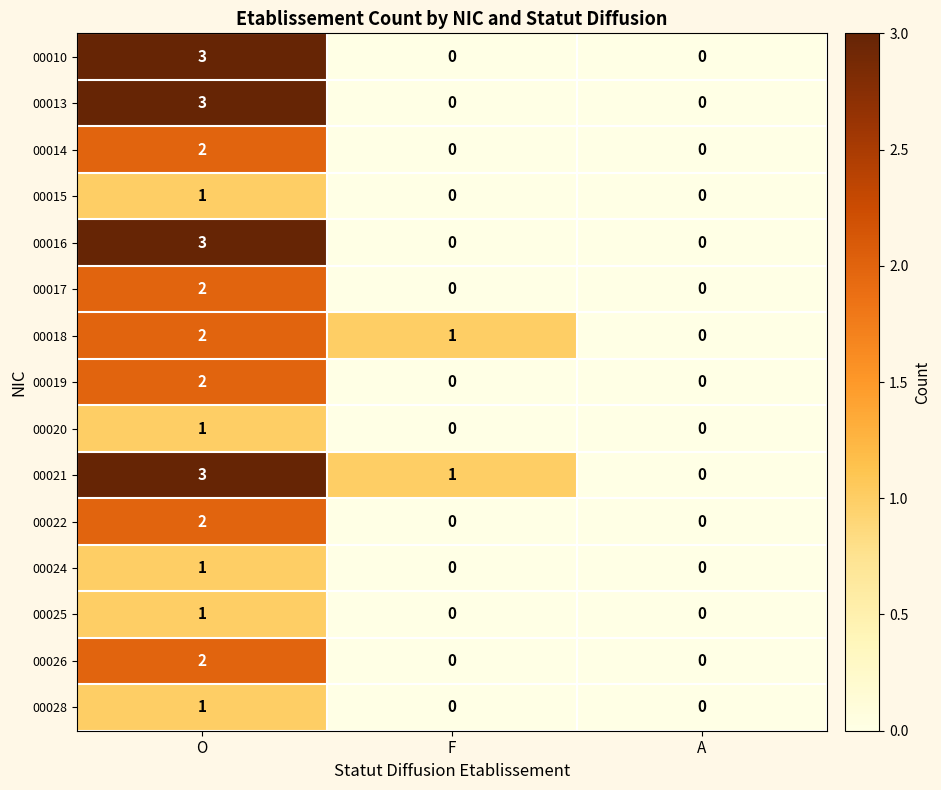

Is it true that 00024 equals 0 at A?

True